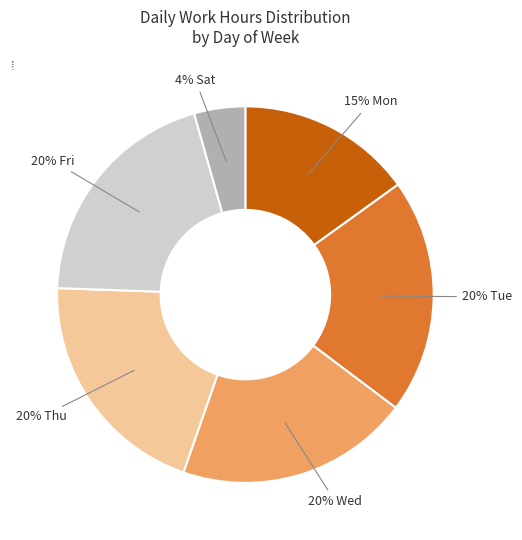

Does any single category account for the majority?

No